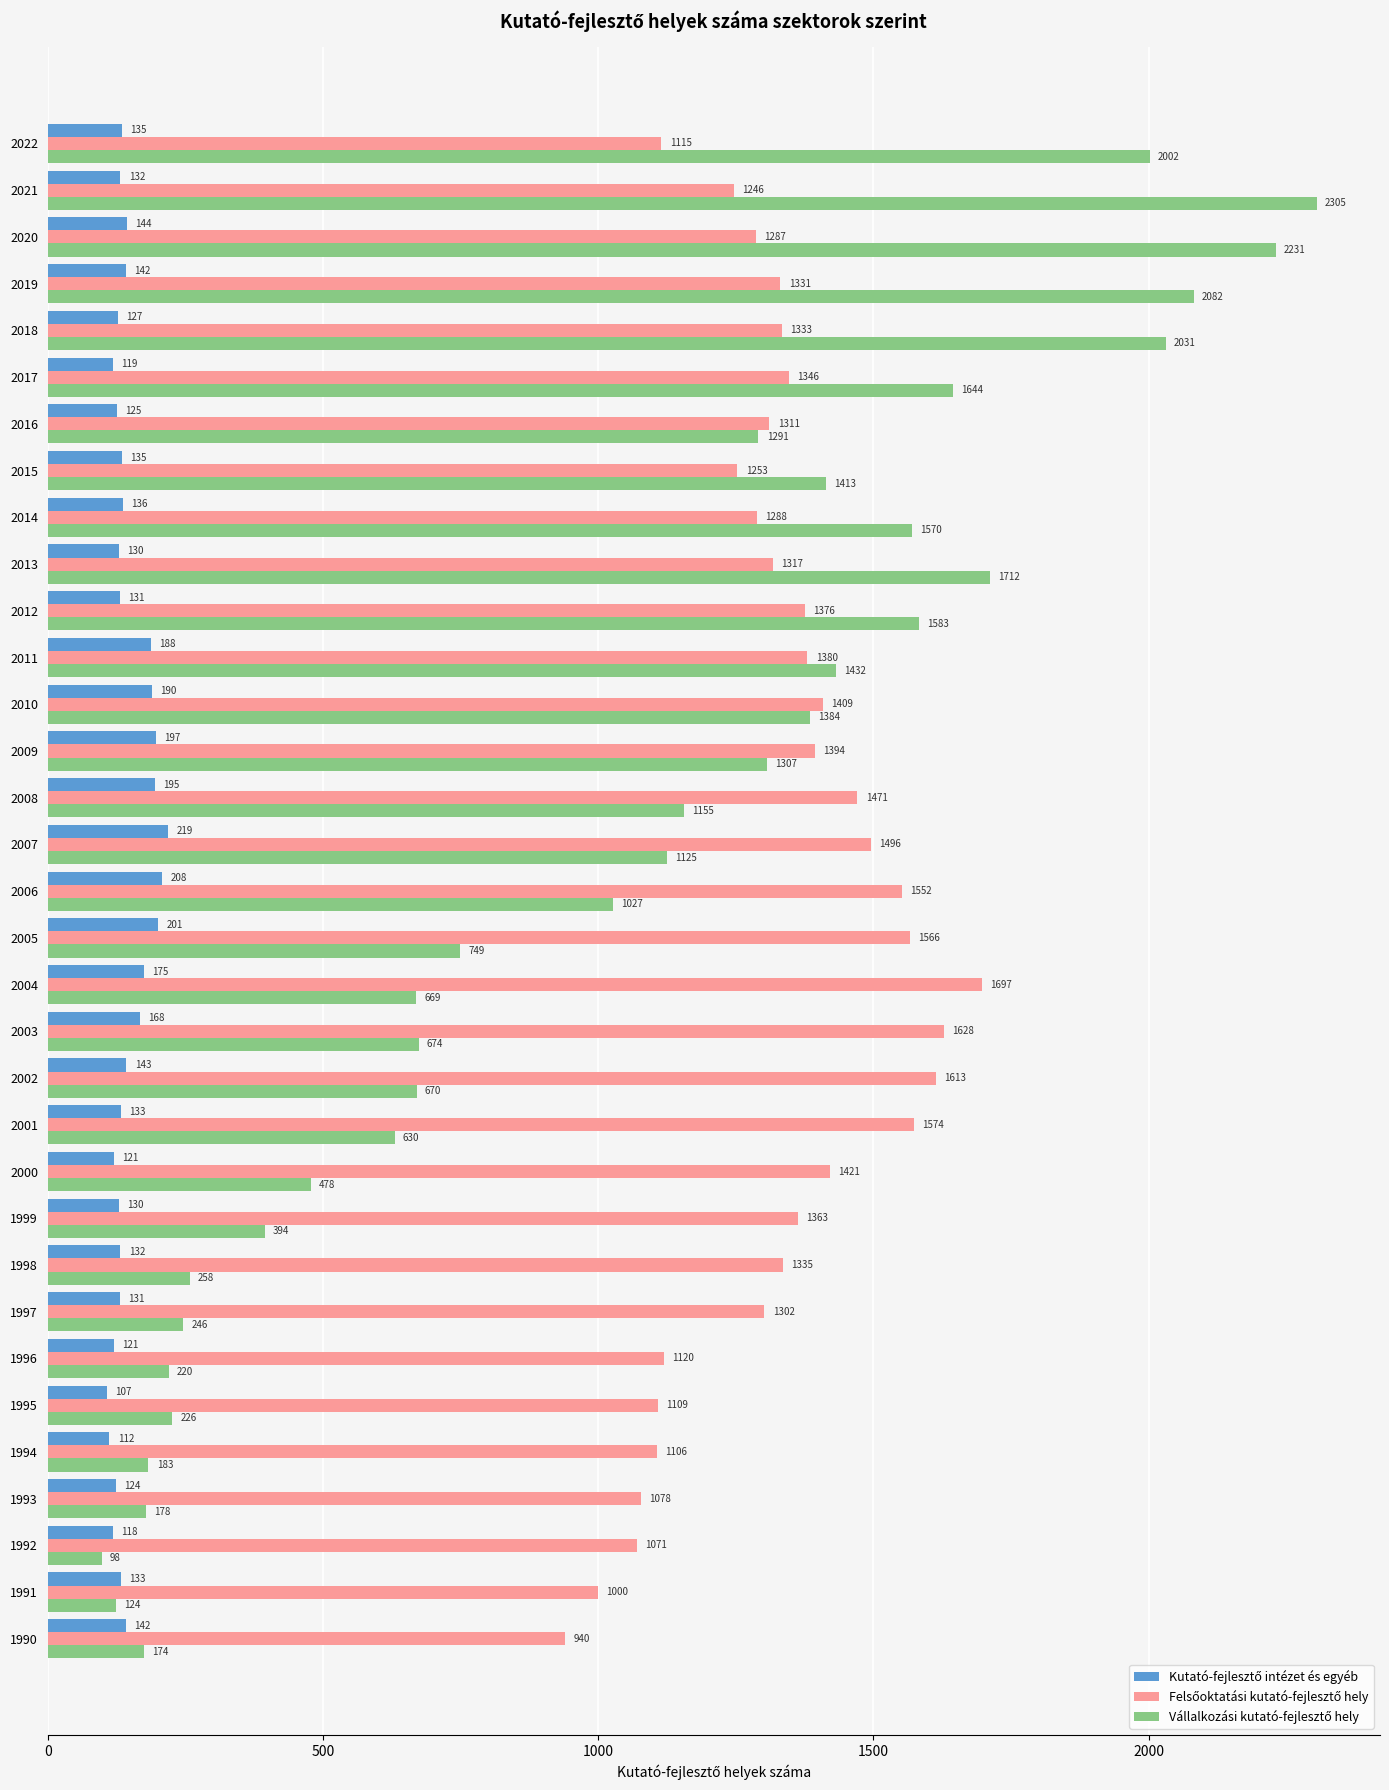

At which category is the sum across all series the highest?

2021